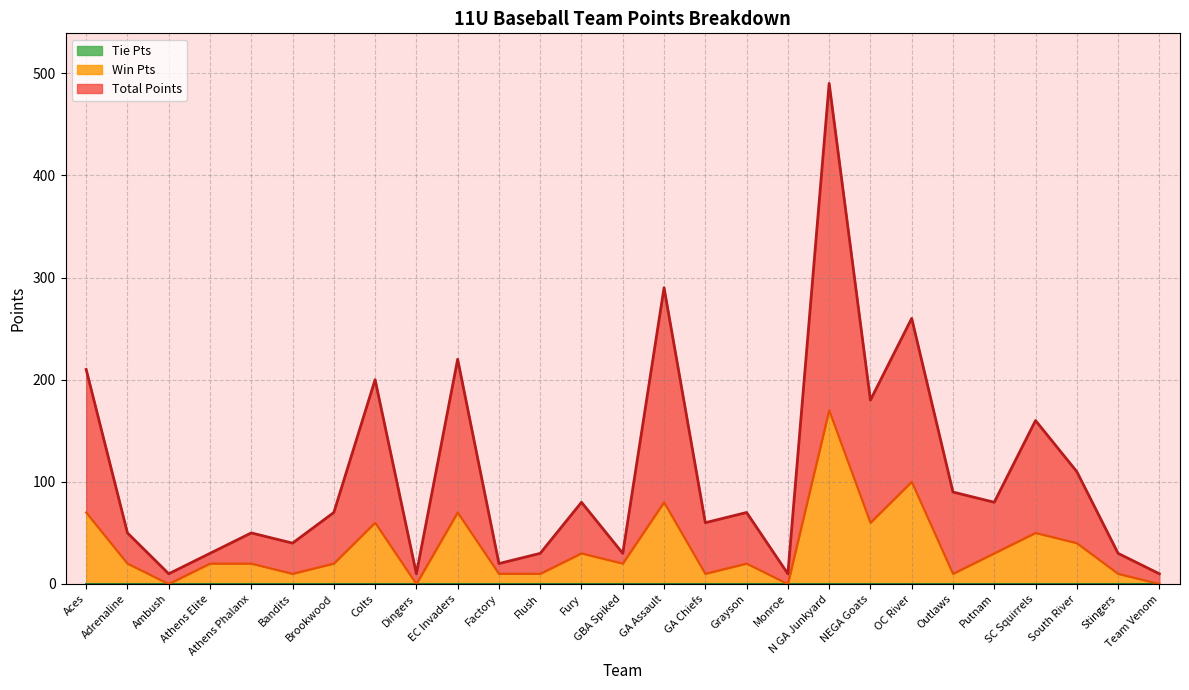

At which category is the sum across all series the highest?

N GA Junkyard